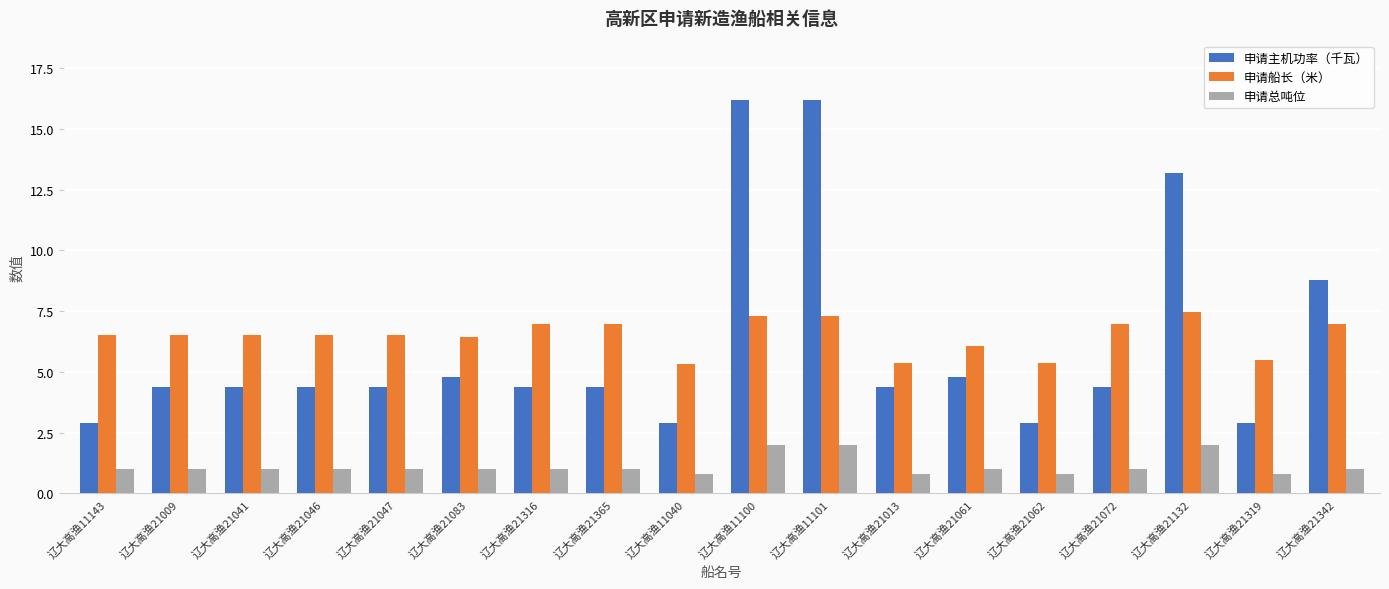

At 辽大高渔21316, list the series in order from largest to smallest.

申请船长（米）, 申请主机功率（千瓦）, 申请总吨位